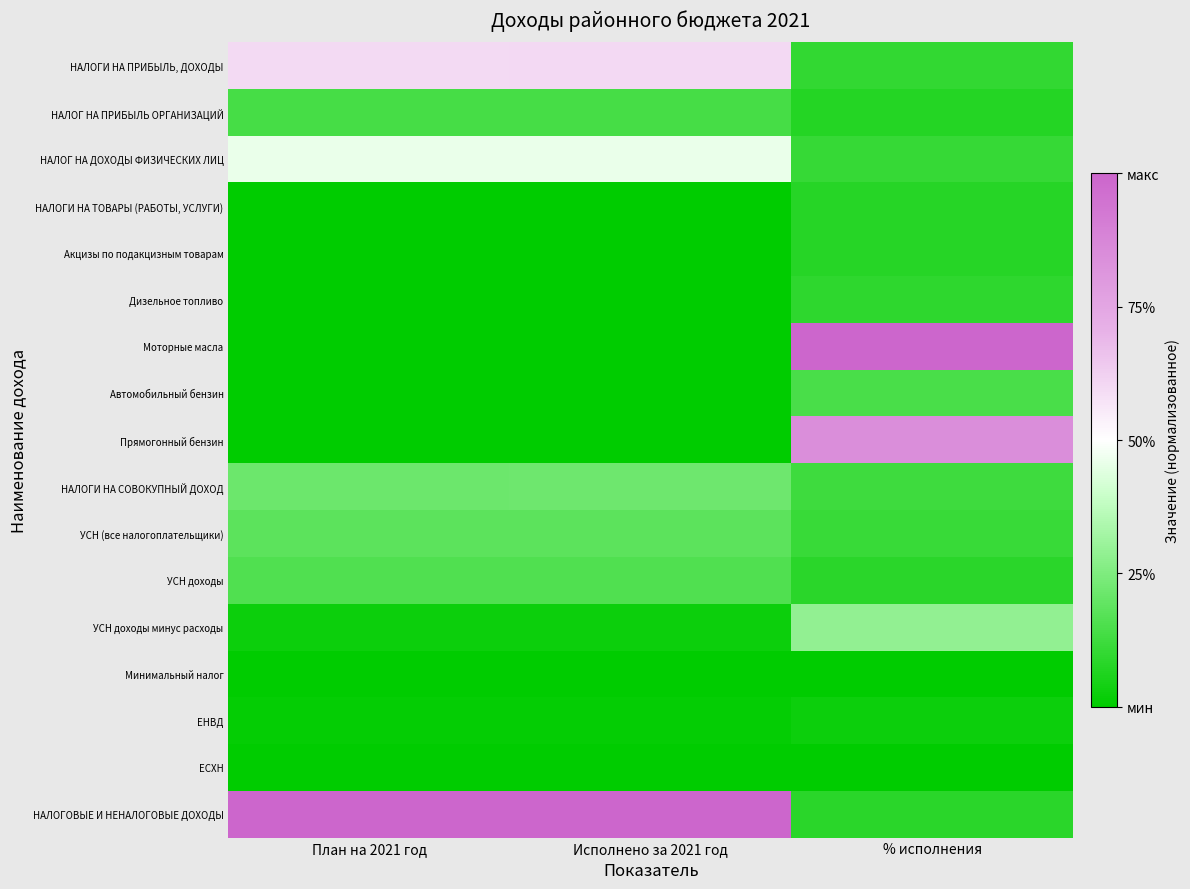

What is the total value across all series at Исполнено за 2021 год?

2.8